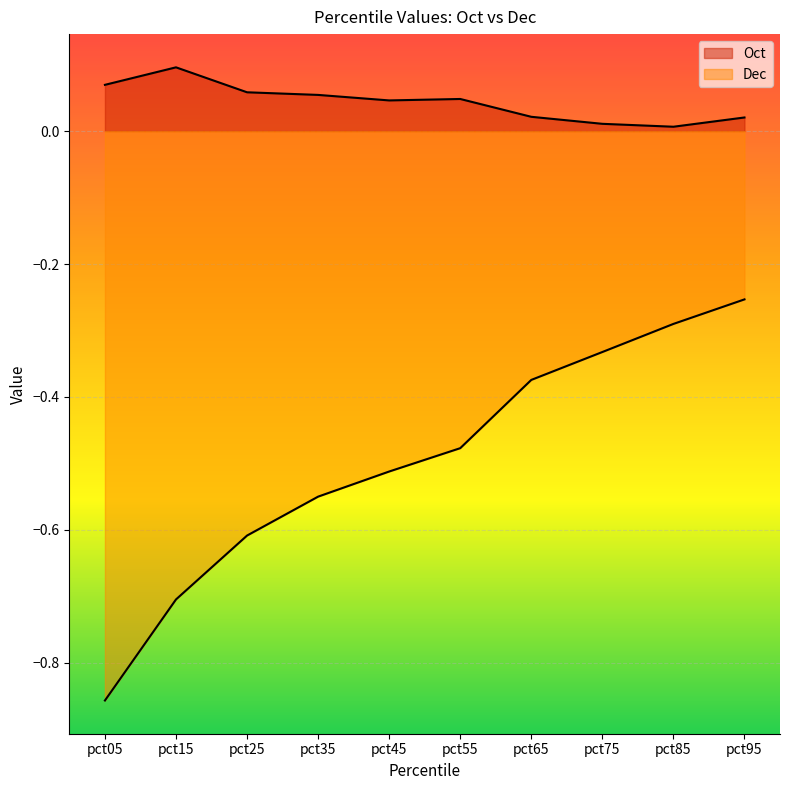

At which category does the chart reach its peak across all series?

pct15